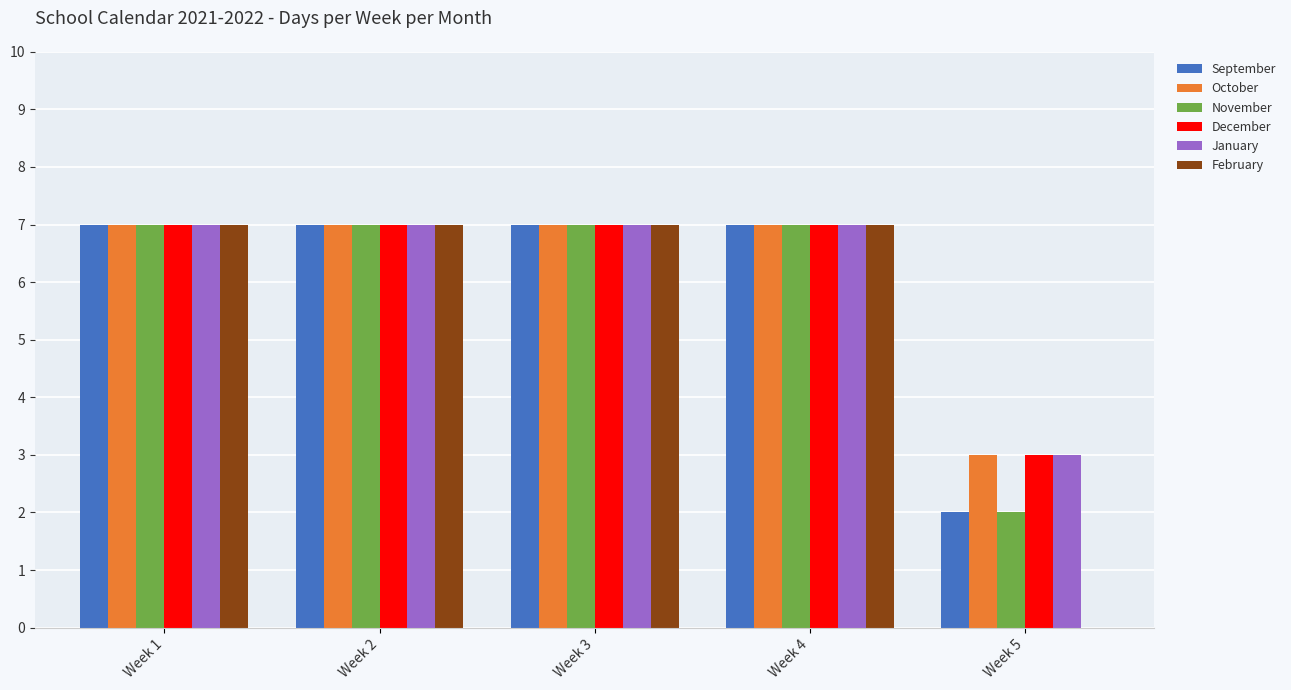

What is the greatest value displayed?

7